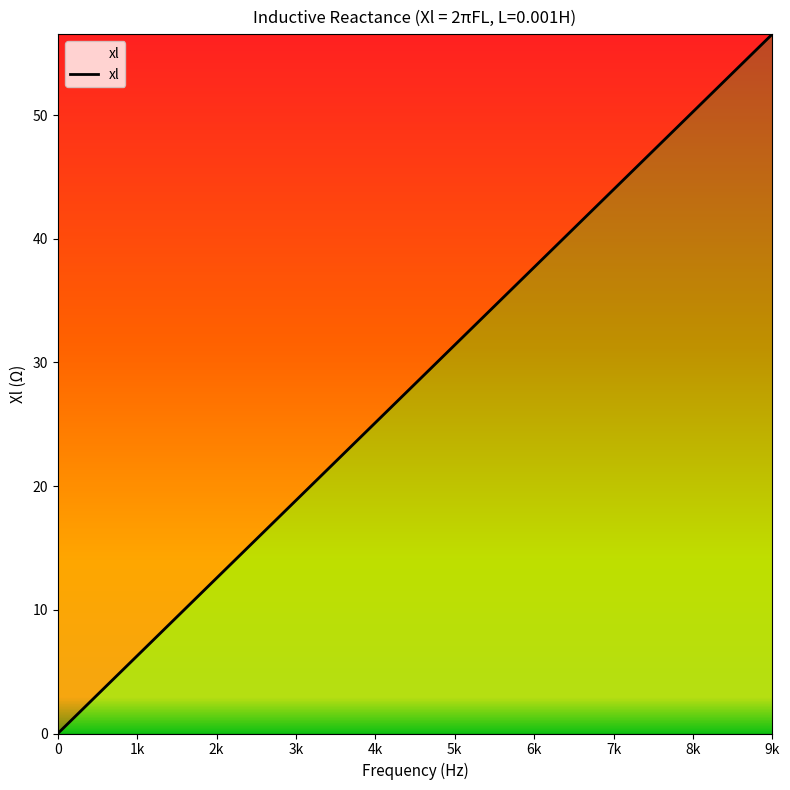

What is the difference between the maximum and second lowest values?

56.5